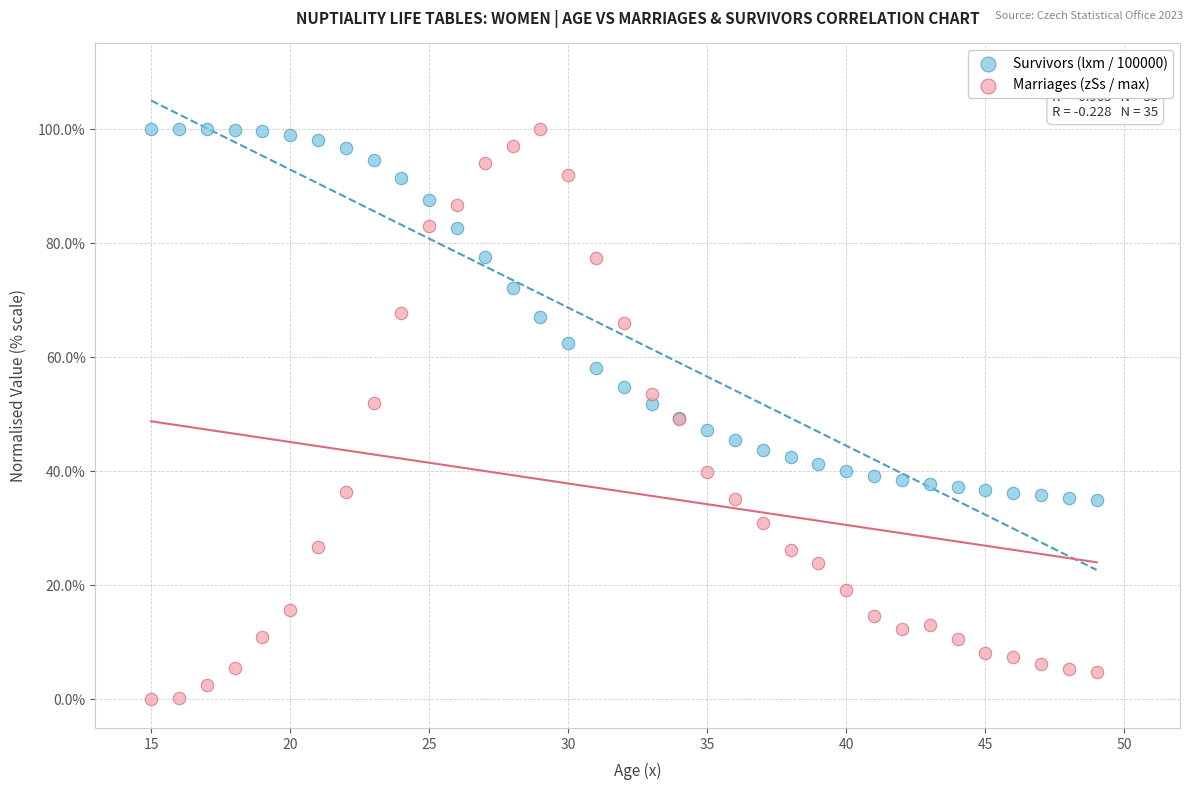

Which series has the widest spread of Y values?

Marriages (zSs / max)